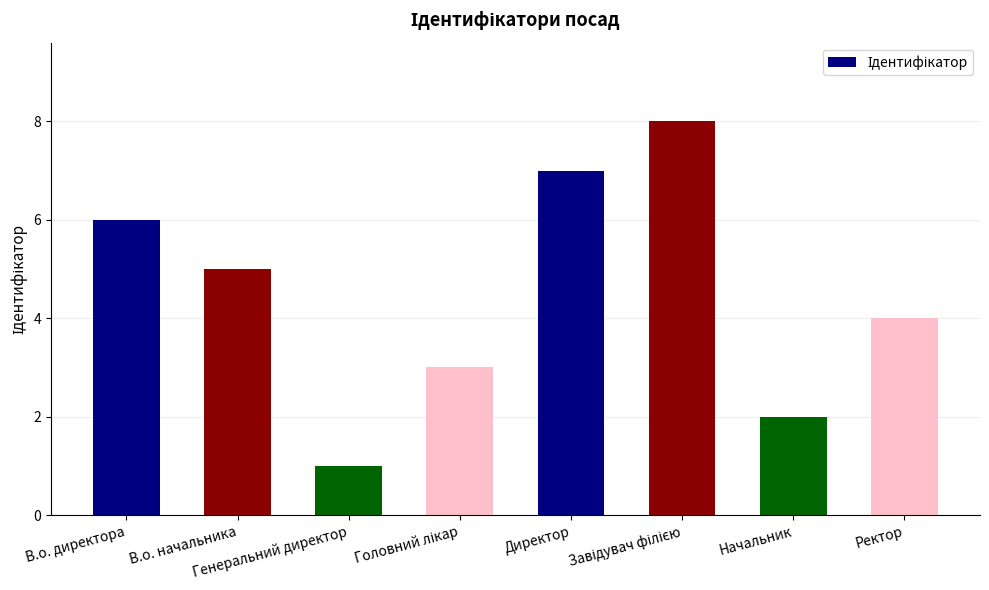

What is the greatest value displayed?

8